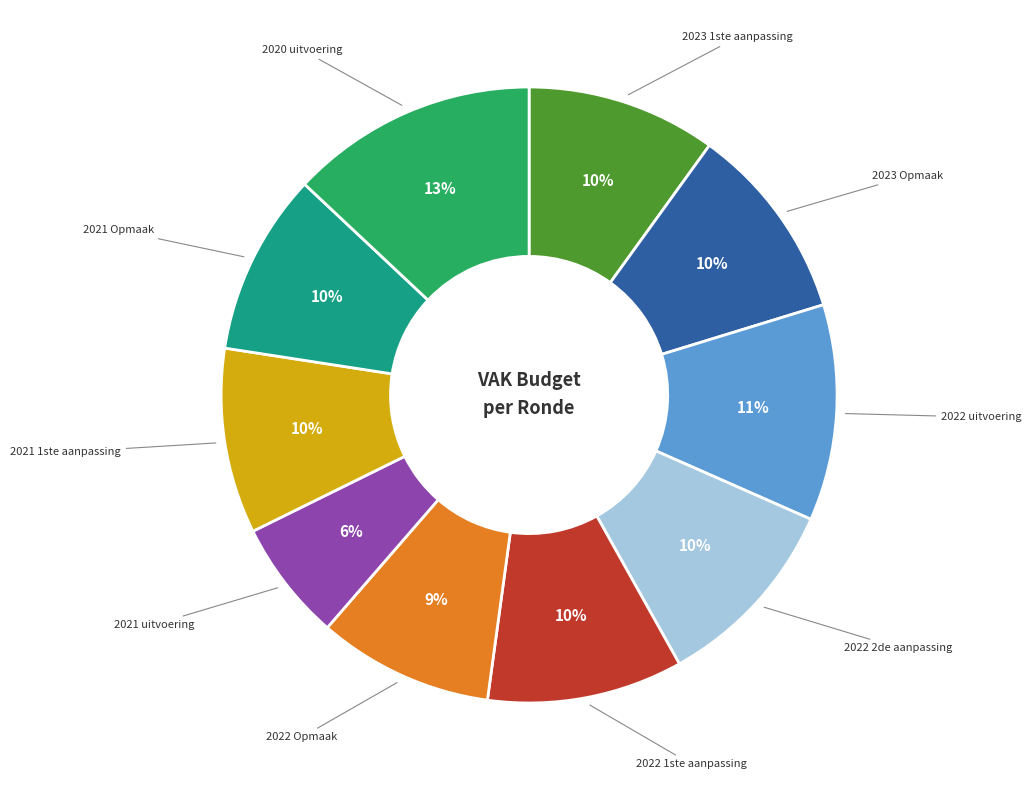

To the nearest percent, what percentage of the pie is 2021 Opmaak?

10%